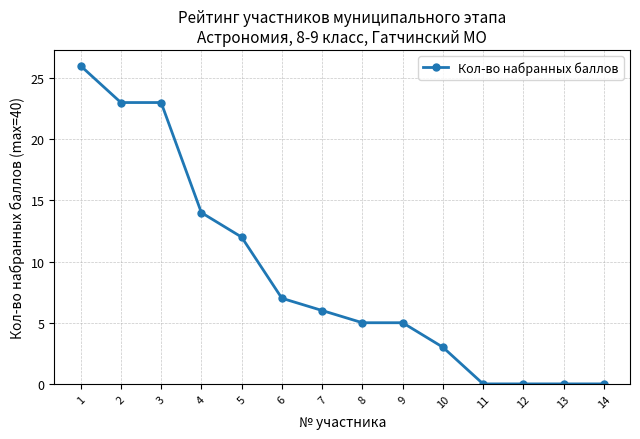

Reading left to right, transcribe all the data shown in this chart.

26	23	23	14	12	7	6	5	5	3	0	0	0	0